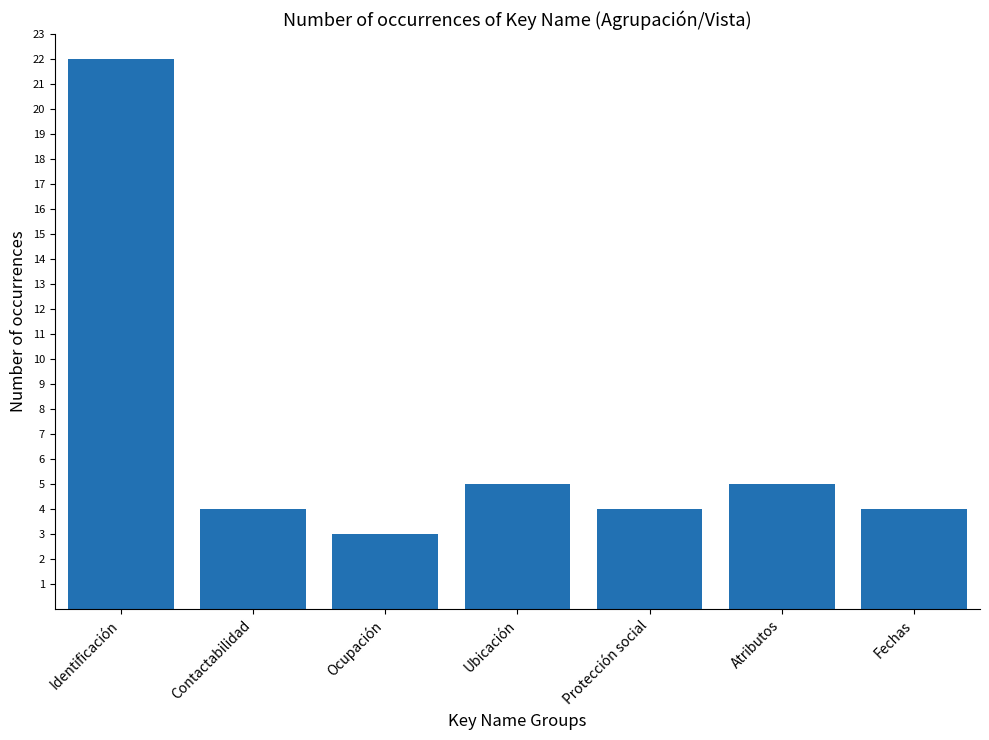

Is it true that the value at Ocupación is 3?

True